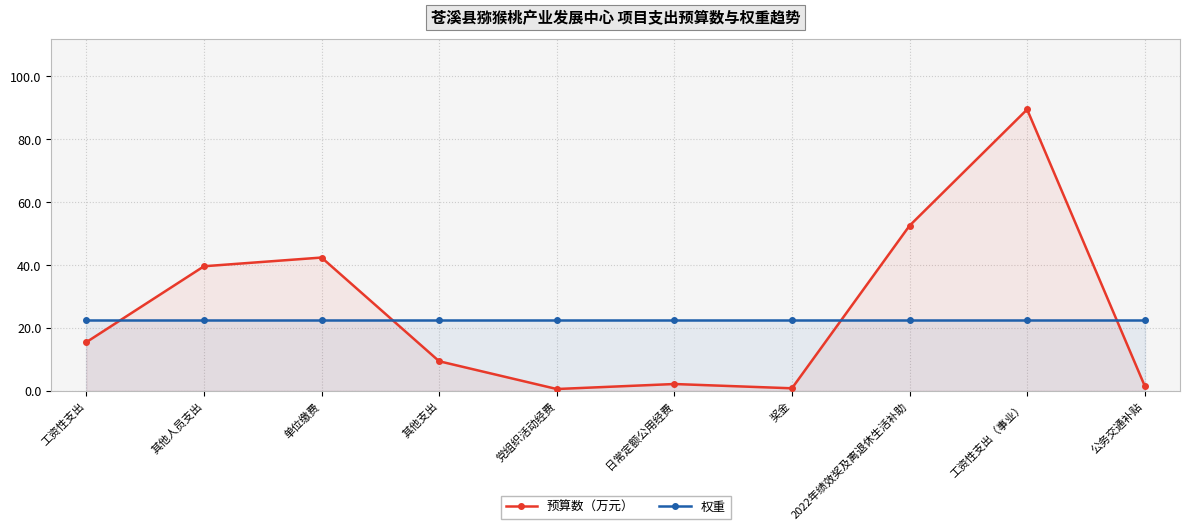

What is the value of the 权重 point at the 7th from the left?

22.5